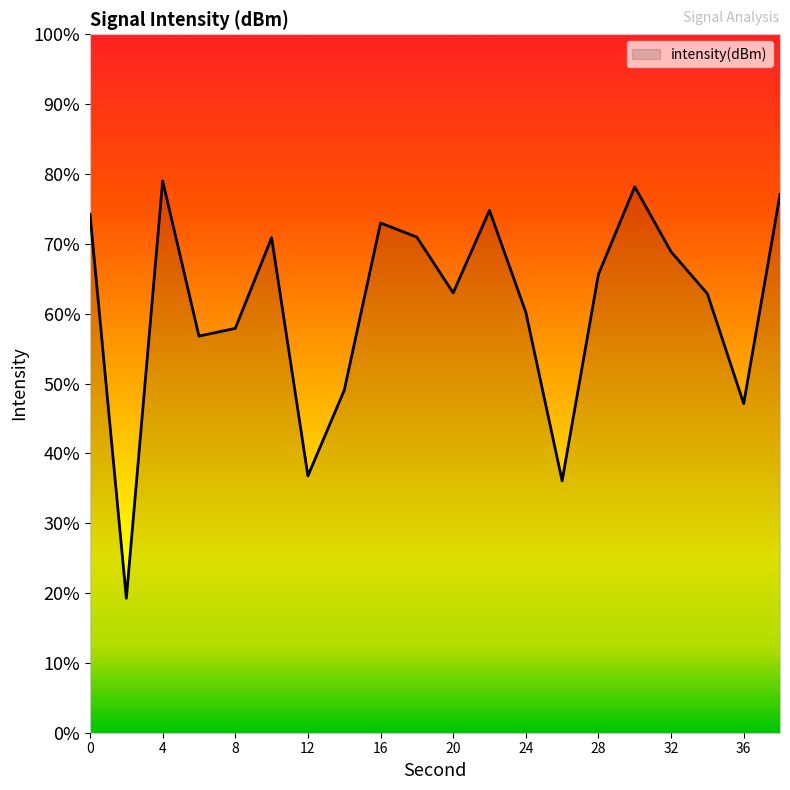

Does the chart display data point markers on the line(s)?

No